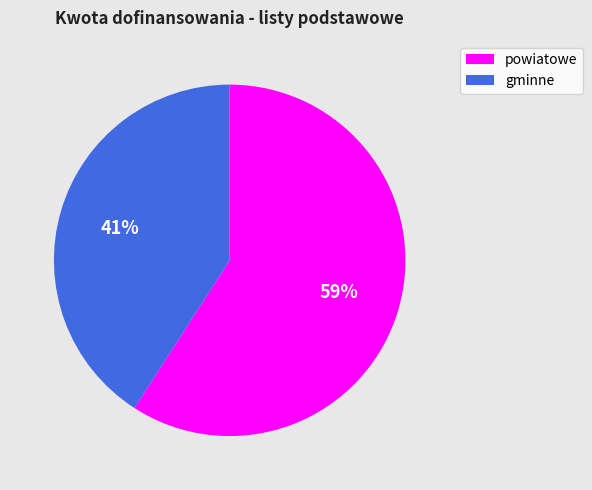

Is there a majority slice in this chart?

Yes